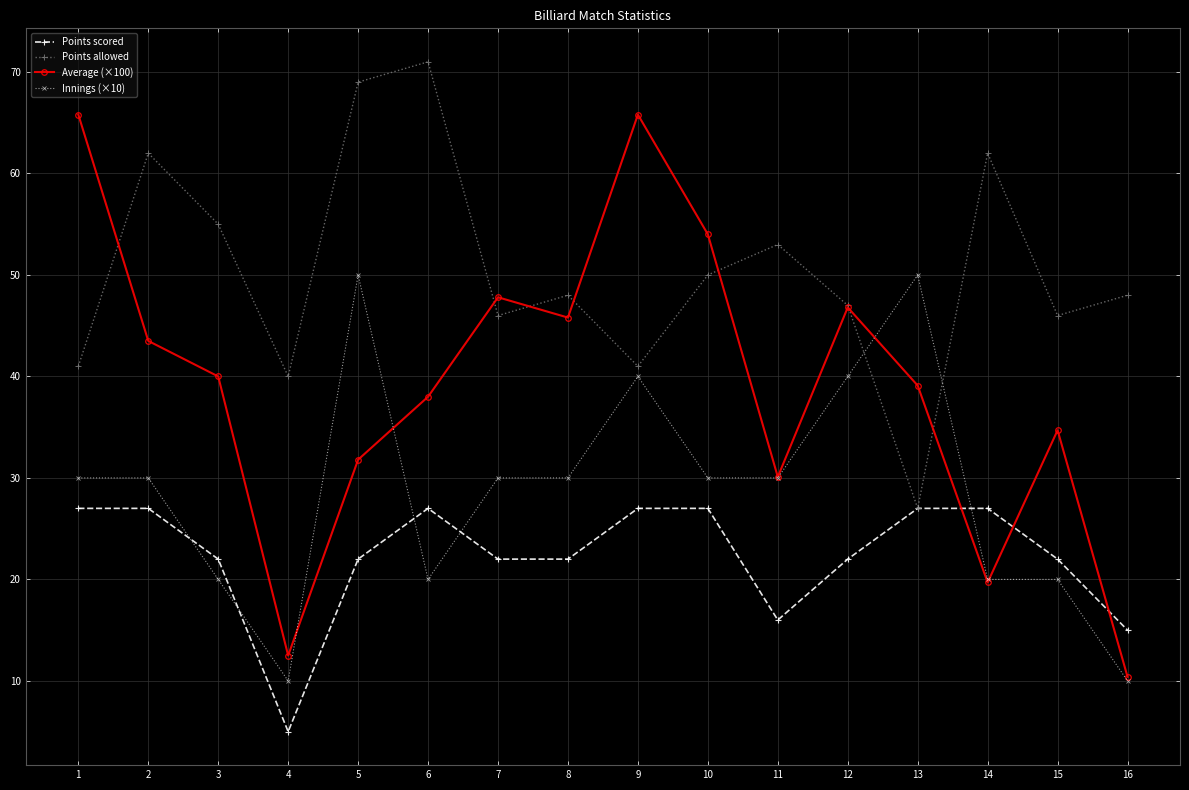

In Points allowed, how many points are higher than both neighbors (excluding endpoints)?

5